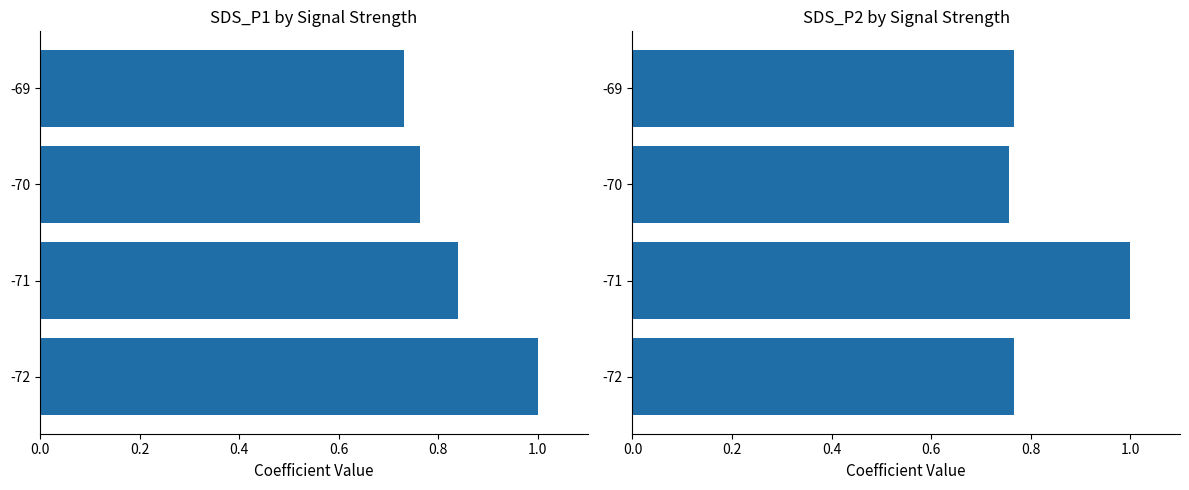

What is the difference between the maximum and minimum values in the SDS_P1 series?

0.3